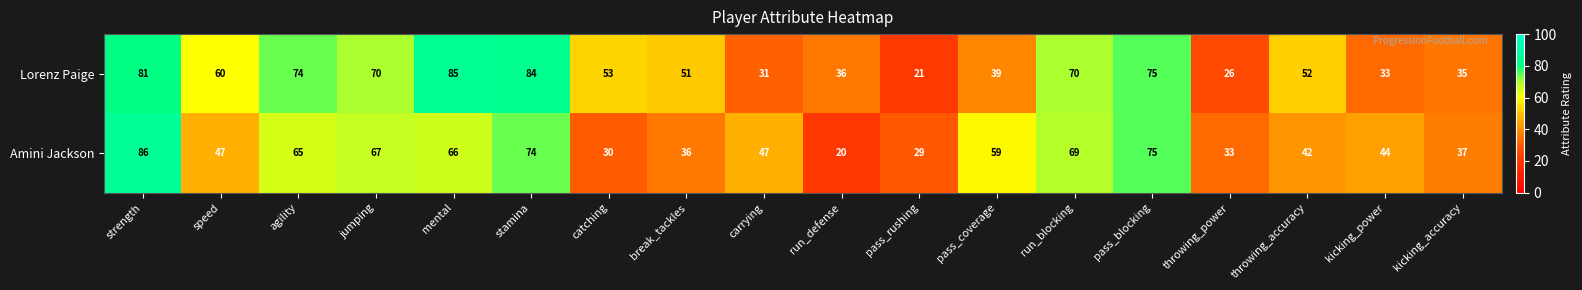

What is the difference between the maximum and minimum values in the Lorenz Paige series?

64